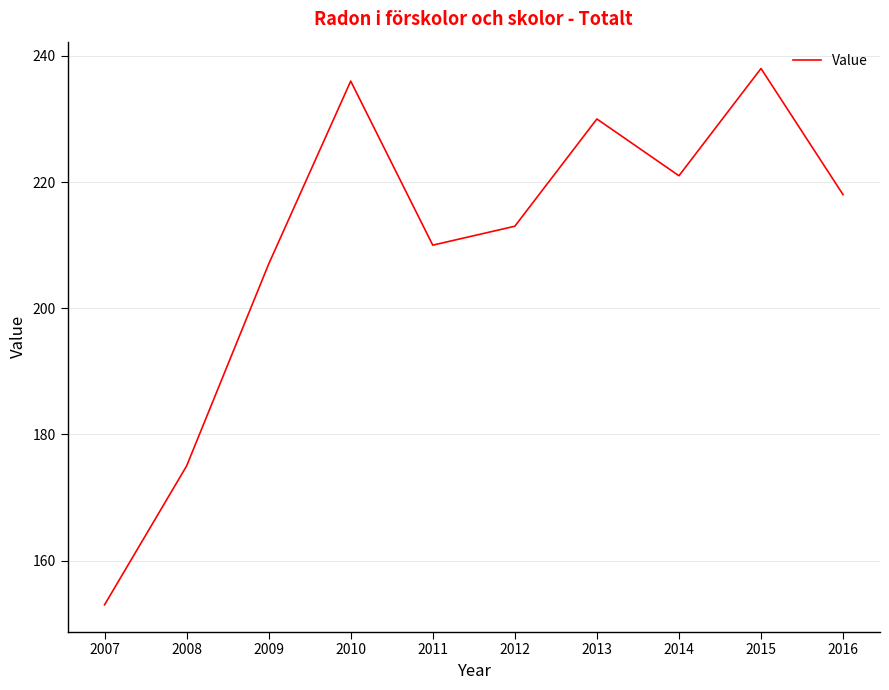

Does the chart have visible grid lines?

Yes